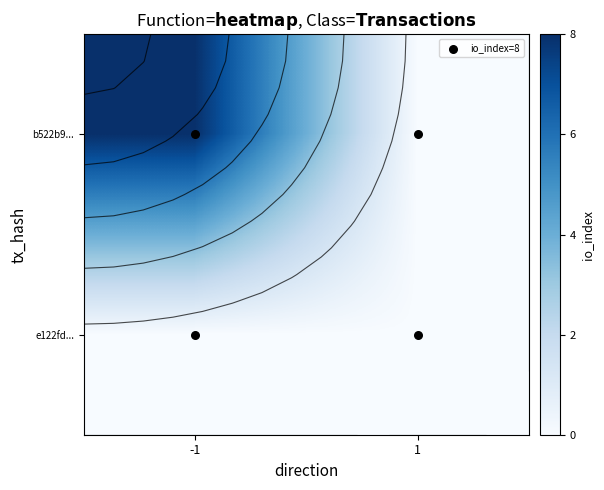

Which label corresponds to the smallest value in the chart?

1